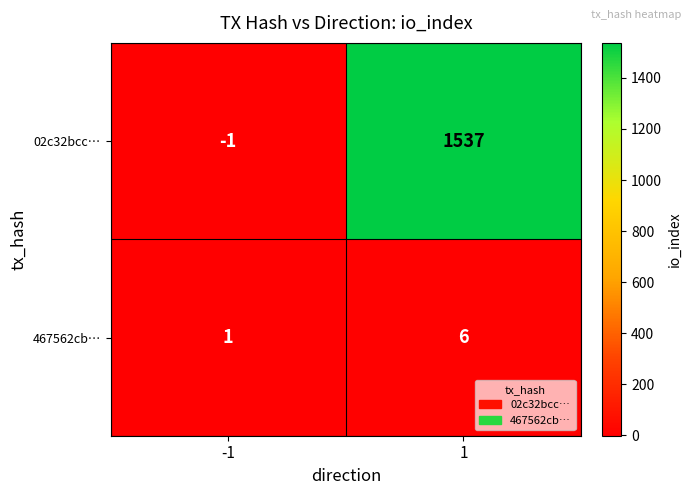

Is the value of 467562cb… at 1 greater than the value of 02c32bcc… at -1?

Yes